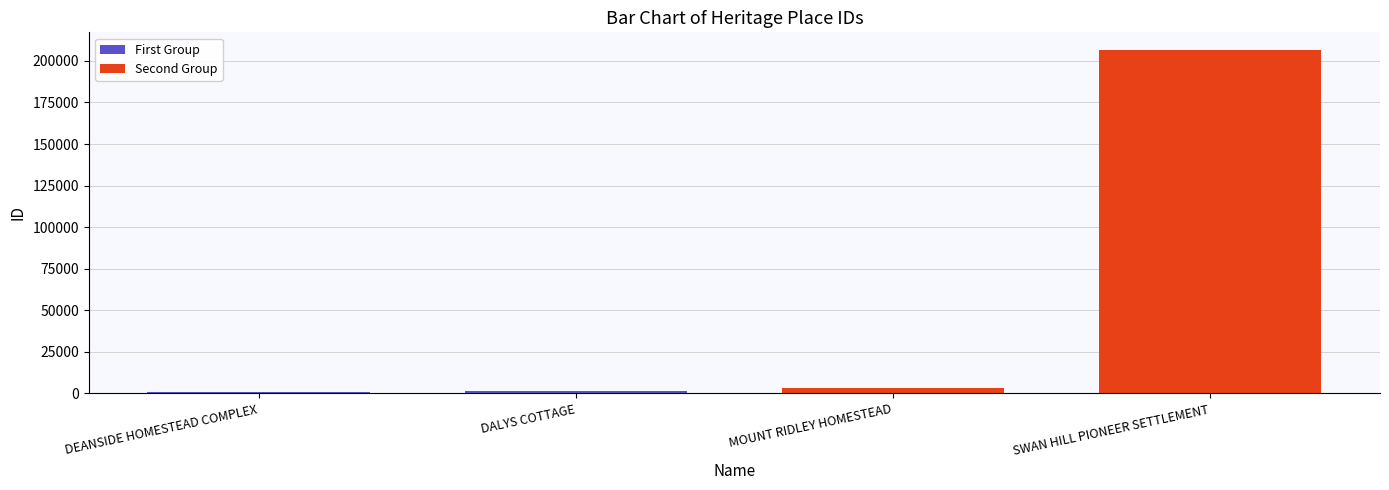

How many groups of bars are there?

2